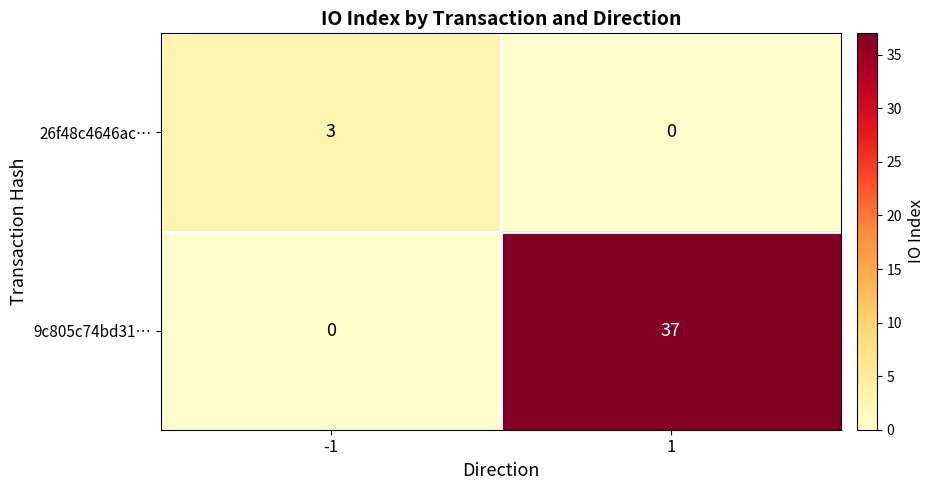

At 1, list the series in order from smallest to largest.

26f48c4646ac…, 9c805c74bd31…